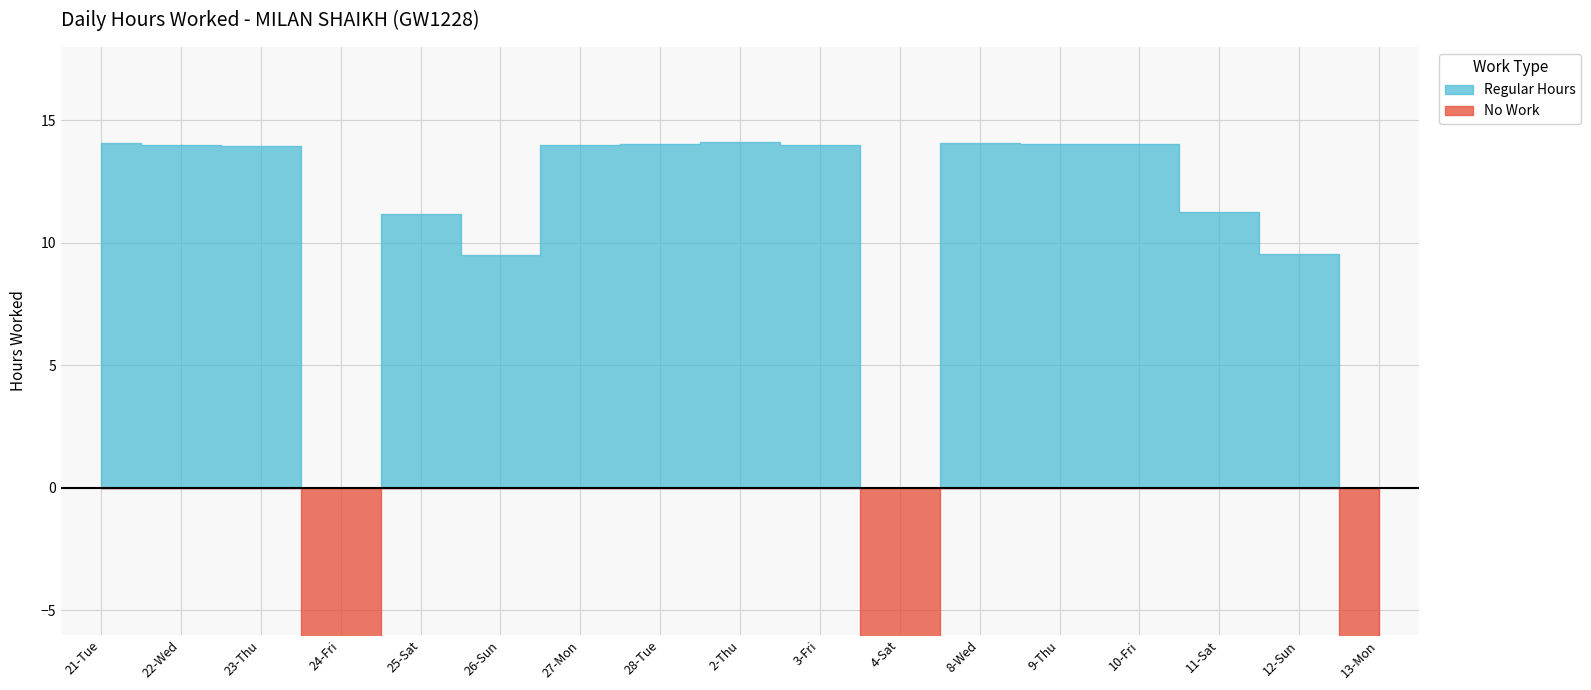

Is the value of No Work at 11-Sat greater than the value of Regular Hours at 4-Sat?

No